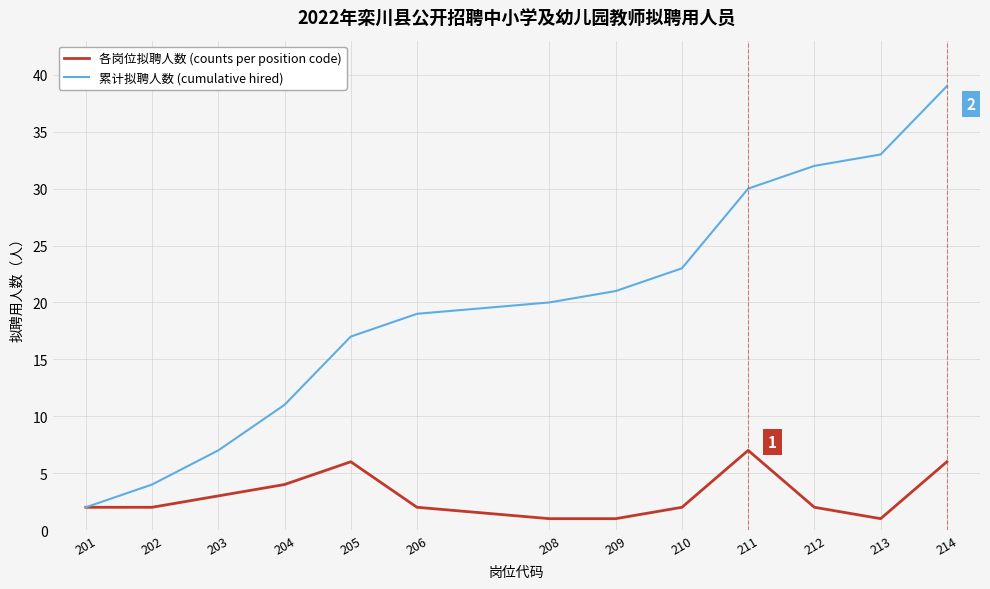

Reading left to right, what are all the values shown in this chart?

各岗位拟聘人数 (counts per position code): 2	2	3	4	6	2	1	1	2	7	2	1	6
累计拟聘人数 (cumulative hired): 2	4	7	11	17	19	20	21	23	30	32	33	39